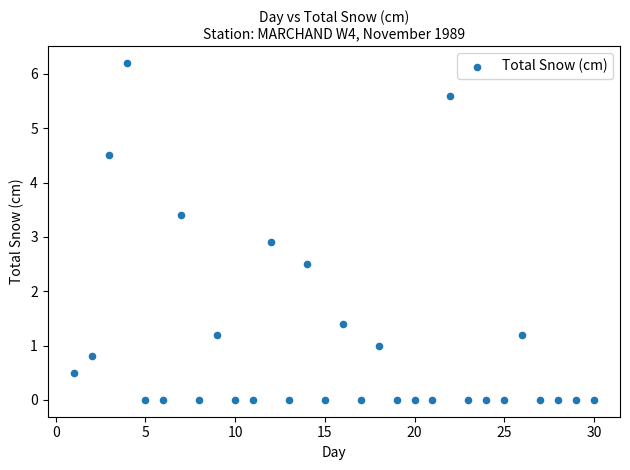

What Y value in the scatter plot is closest to 3?

2.9